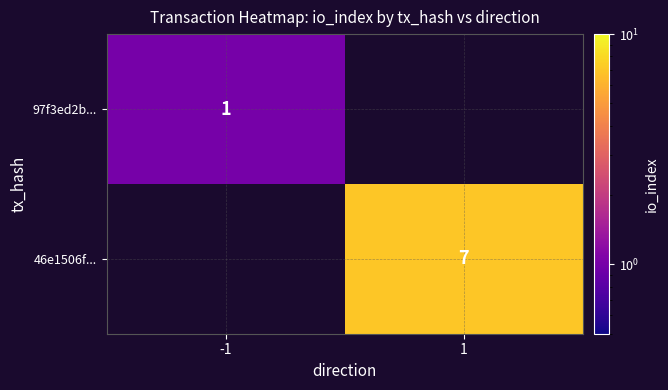

The value of 46e1506f... at 1 is 2.2. True or false?

False